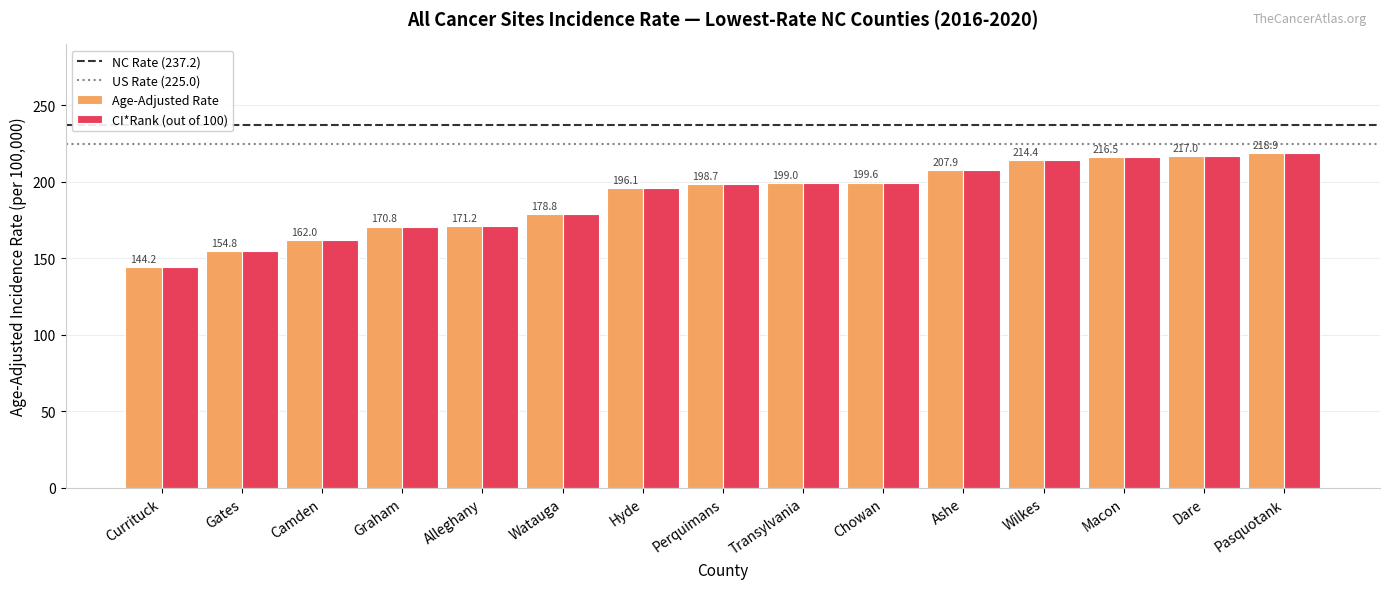

How many values in the Age-Adjusted Rate series are below 198?

7